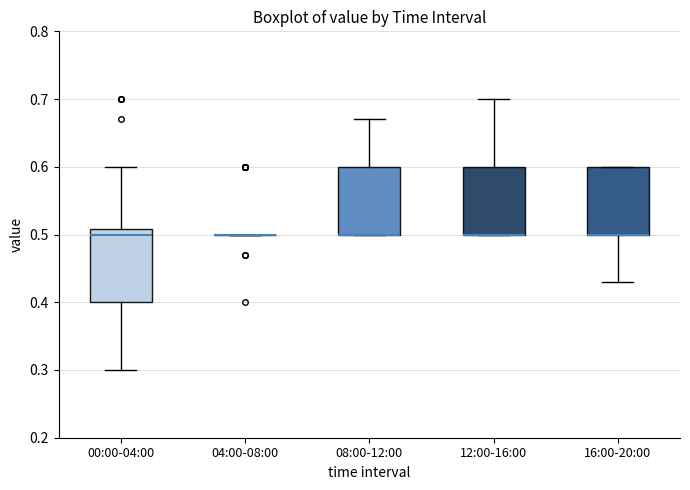

Where is the upper edge of the box for 16:00-20:00 on the y-axis? The values are not printed on the chart, so give them approximately, as read against the axis.

0.60